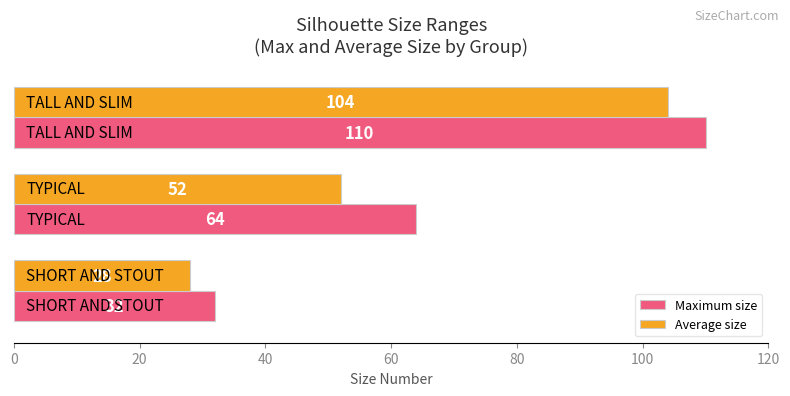

Which series has the largest range (max minus min)?

Maximum size